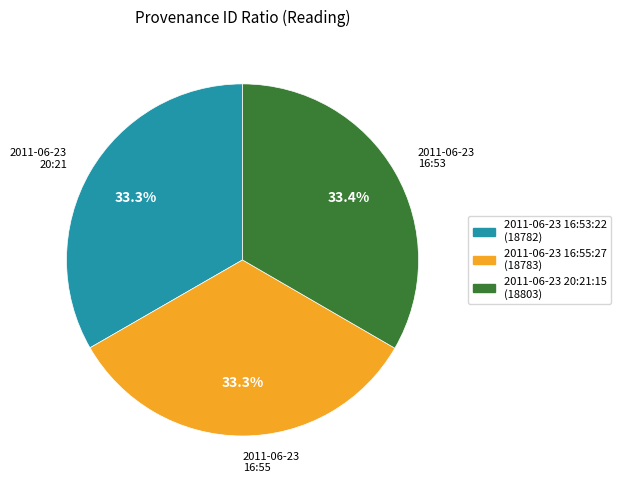

Approximately how many times larger is the value at 2011-06-23 20:21:15 compared to 2011-06-23 16:53:22?

1.0